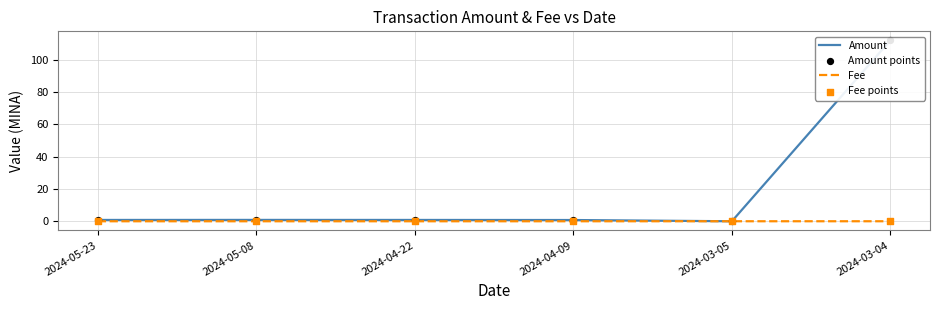

Is the value of Amount at 2024-05-23 greater than the value of Amount points at 2024-03-05?

Yes